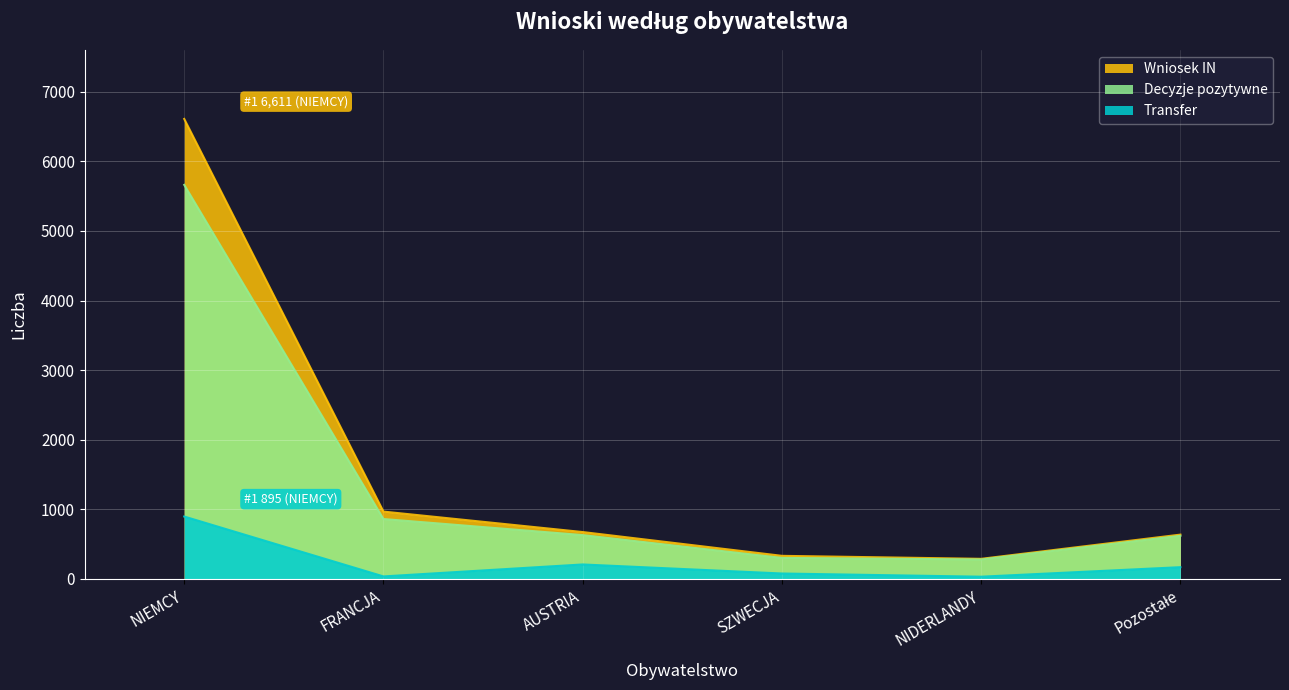

Reading left to right, what are all the values shown in this chart?

Wniosek IN: 6611	966	672	330	287	635
Decyzje pozytywne: 5663	859	628	300	278	618
Transfer: 895	34	206	76	30	167